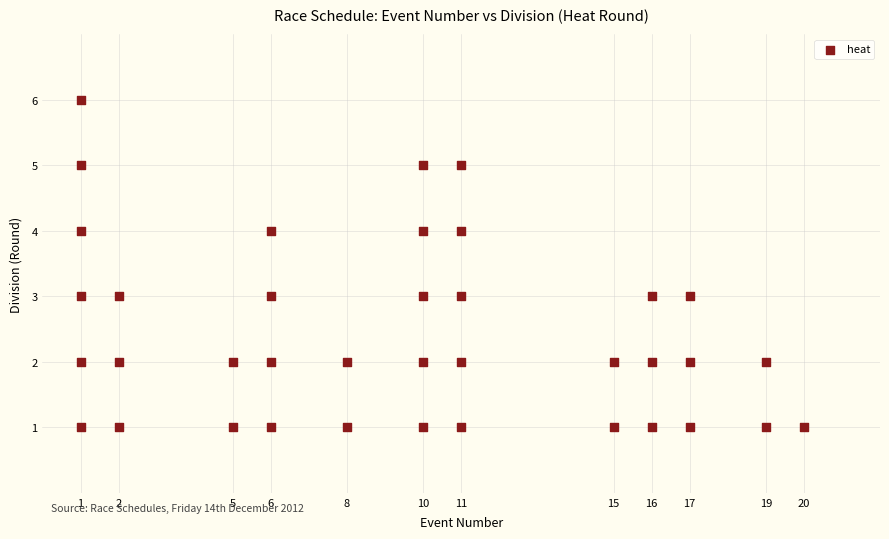

What is the range of X values (max minus min)?

19